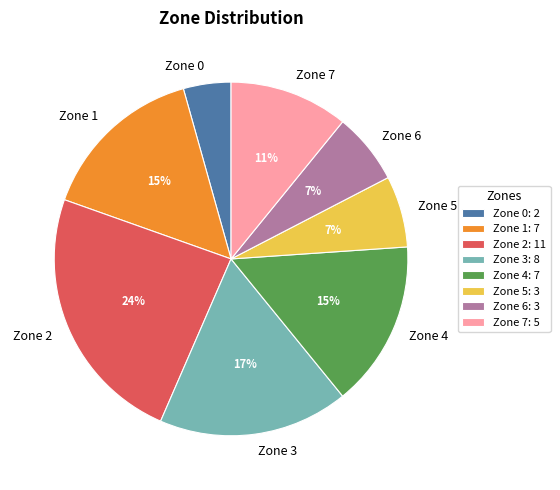

The Zone 7 slice represents 23% of the pie. True or false?

False